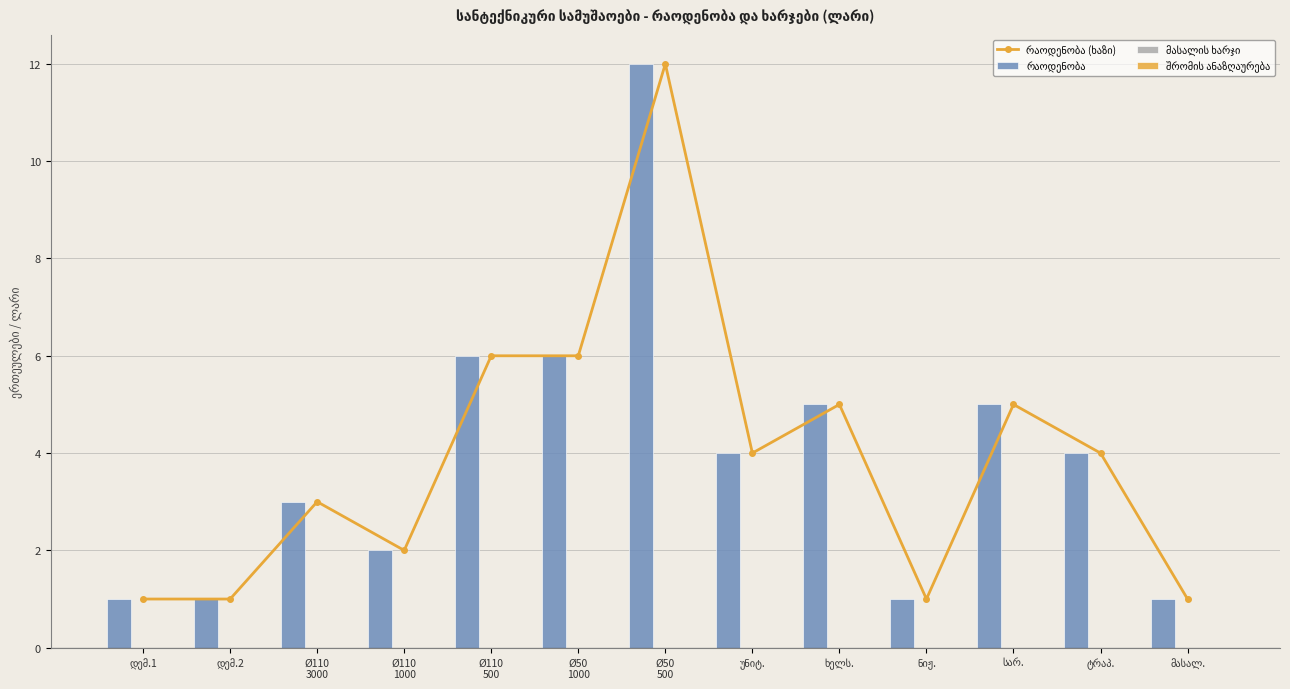

Is the value of რაოდენობა at სარ. greater than the value of შრომის ანაზღაურება at ტრაპ.?

Yes